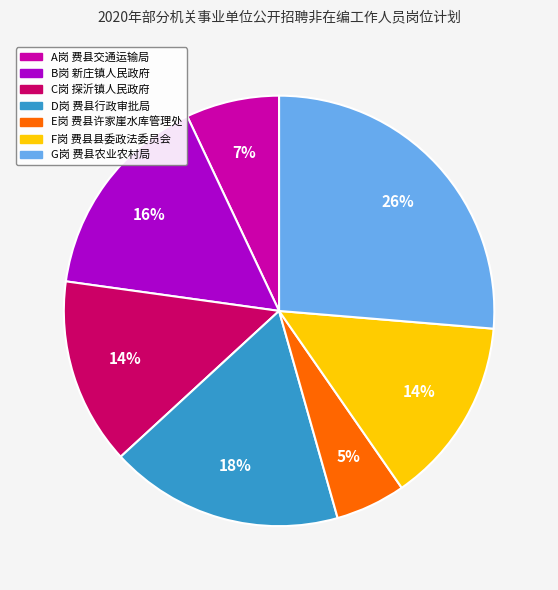

What percentage is the B岗 新庄镇人民政府 slice, to the nearest percent?

16%